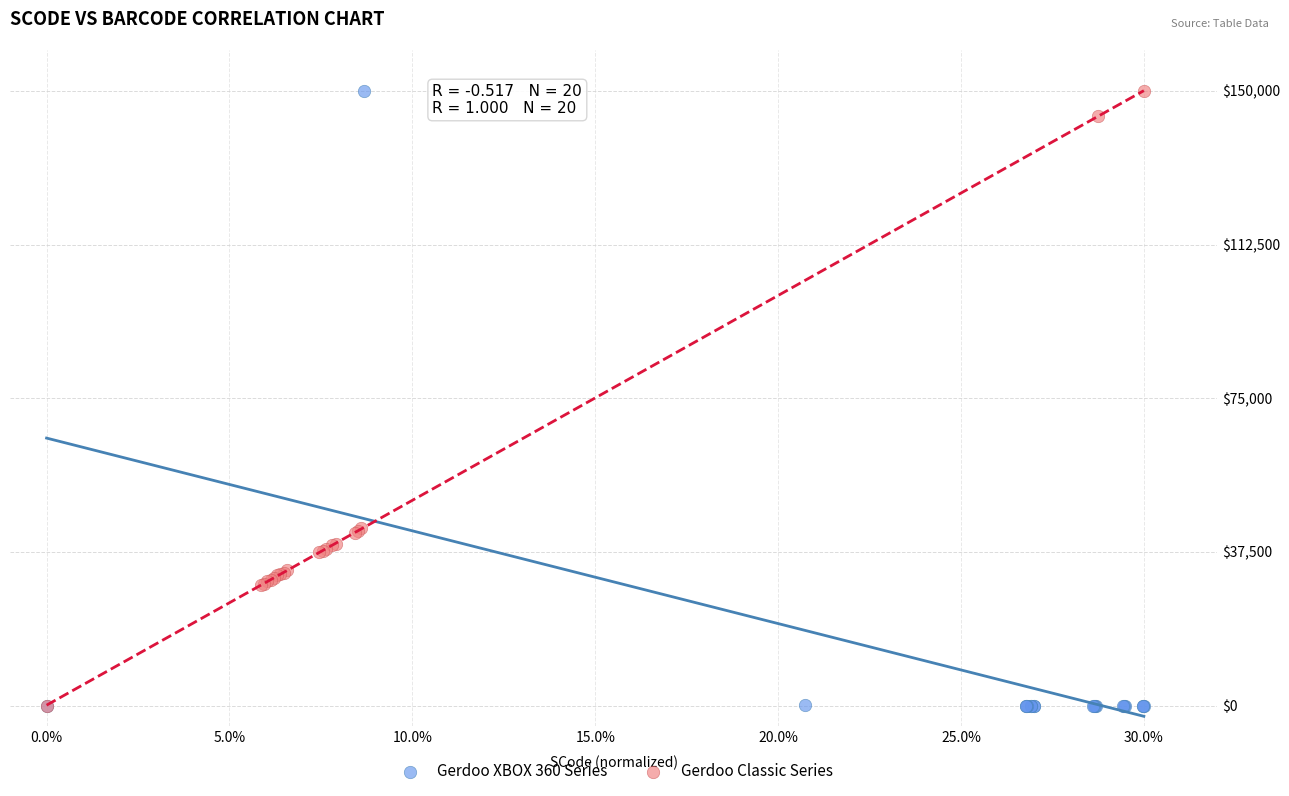

What are all the series names shown in the legend?

Gerdoo XBOX 360 Series, Gerdoo Classic Series